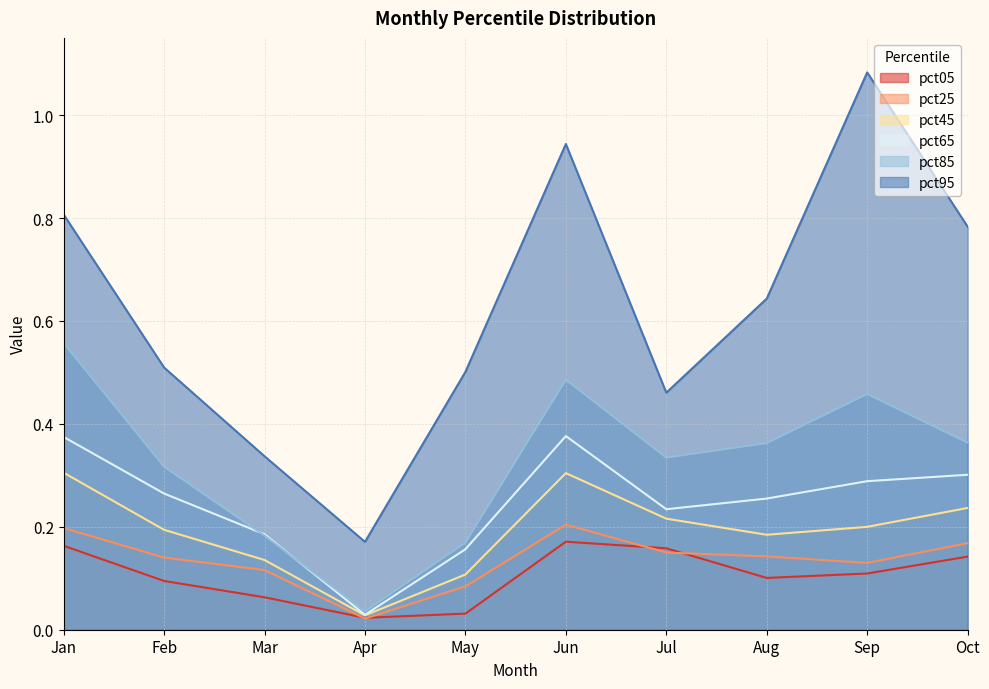

Between Oct and Jan, which is larger?

Jan